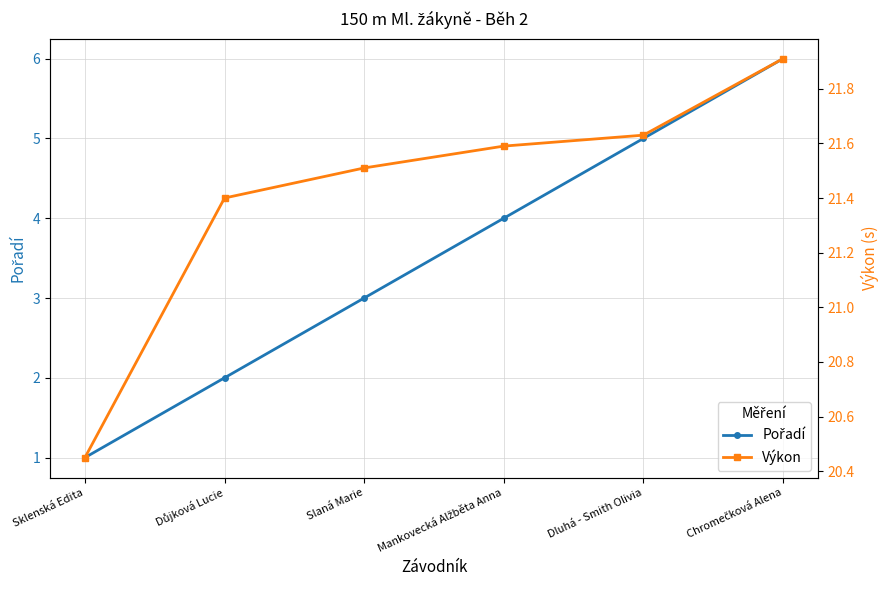

Which label corresponds to the largest value in the chart?

Chromečková Alena